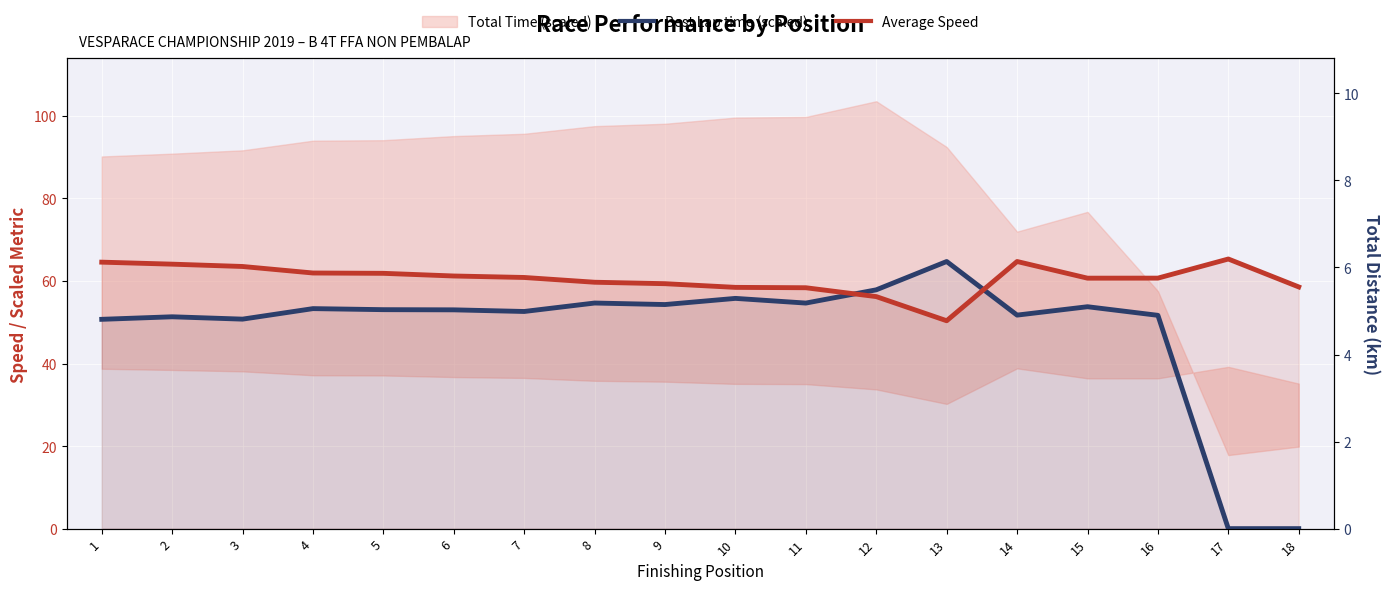

Reading left to right, list all the values displayed in this chart.

Best Lap time (scaled): 1=50.7	2=51.3	3=50.7	4=53.3	5=53.0	6=53.0	7=52.6	8=54.6	9=54.3	10=55.8	11=54.6	12=57.8	13=64.7	14=51.7	15=53.8	16=51.7	17=0.0	18=0.0
Average Speed: 1=64.5	2=64.1	3=63.5	4=61.9	5=61.8	6=61.2	7=60.8	8=59.7	9=59.3	10=58.4	11=58.4	12=56.2	13=50.4	14=64.7	15=60.7	16=60.7	17=65.3	18=58.5